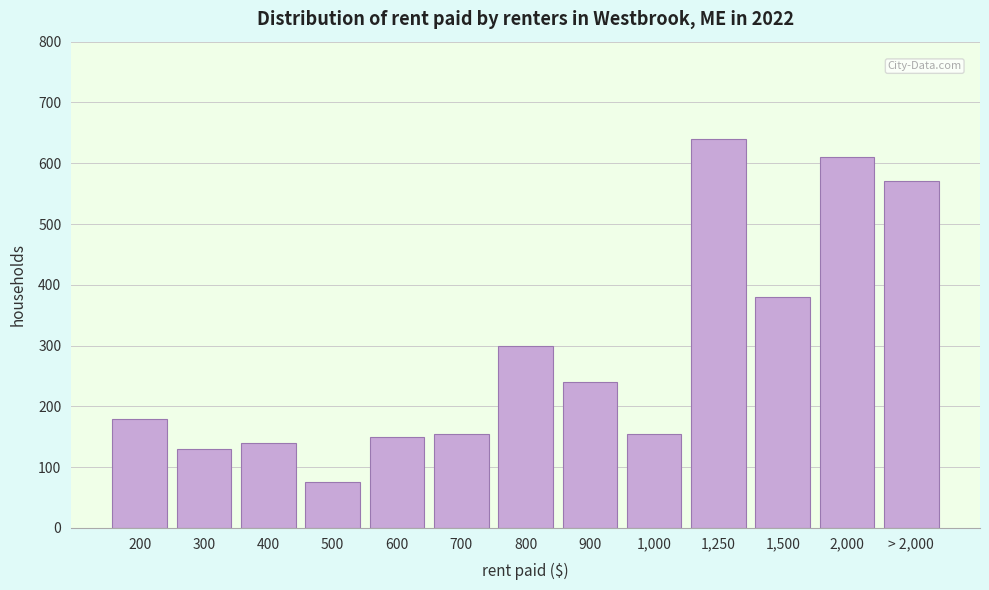

Reading left to right, transcribe all the data shown in this chart.

180	130	140	75	150	155	300	240	155	640	380	610	570